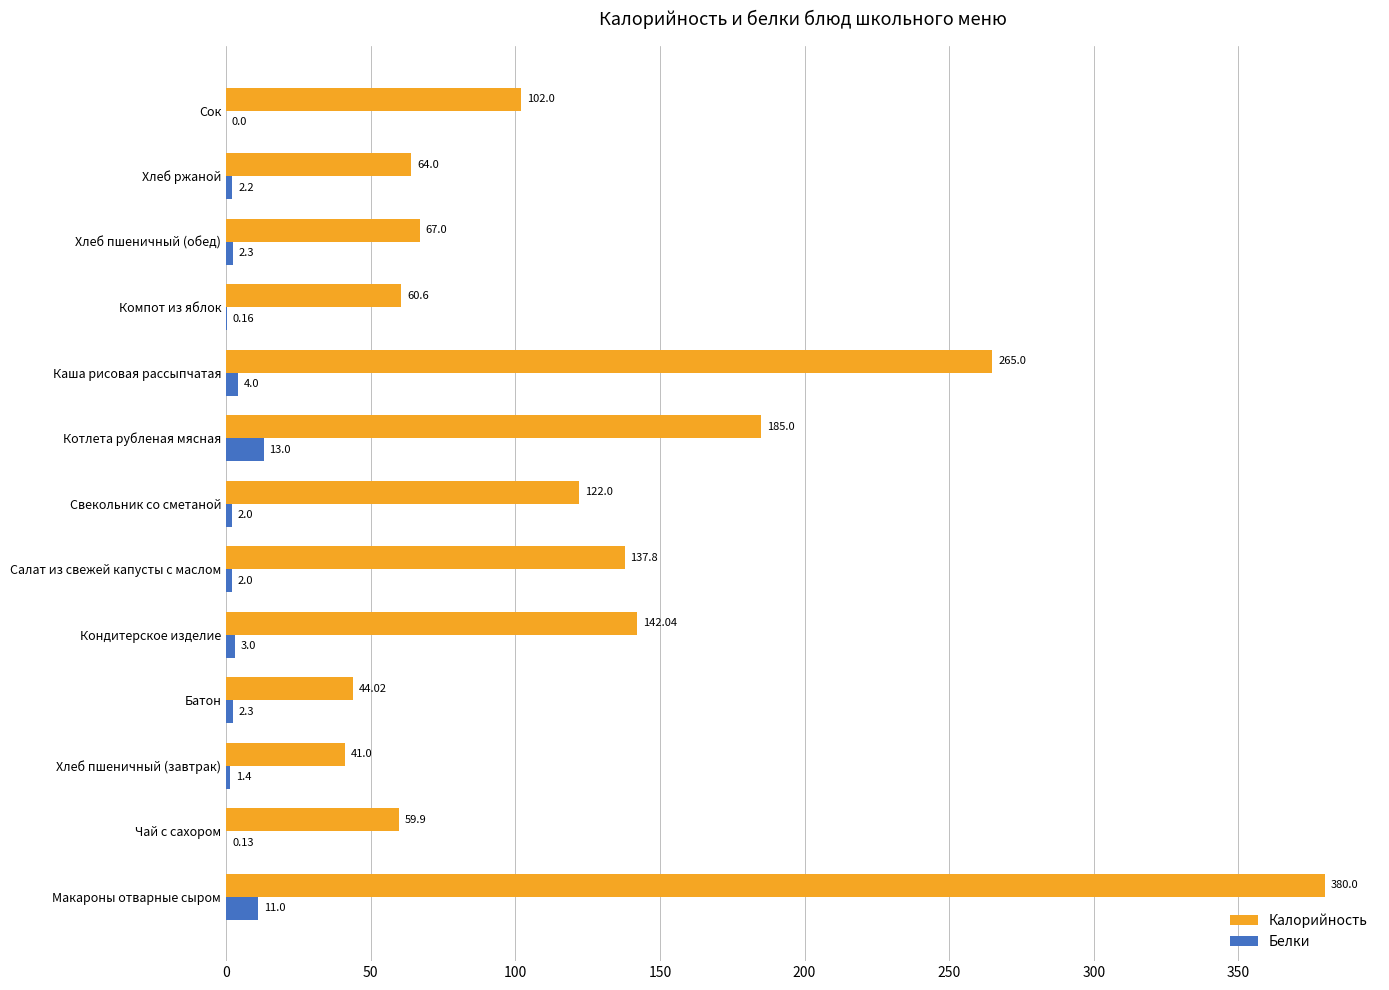

What is the average value of the Белки series?

3.3